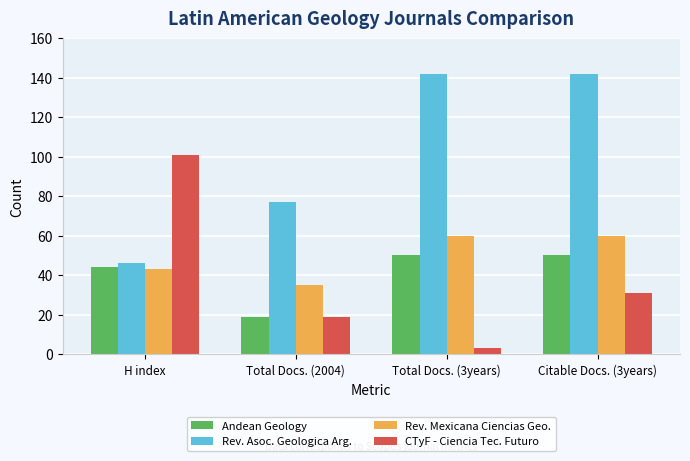

List the series in order of their peak value, lowest first.

Andean Geology, Rev. Mexicana Ciencias Geo., CTyF - Ciencia Tec. Futuro, Rev. Asoc. Geologica Arg.